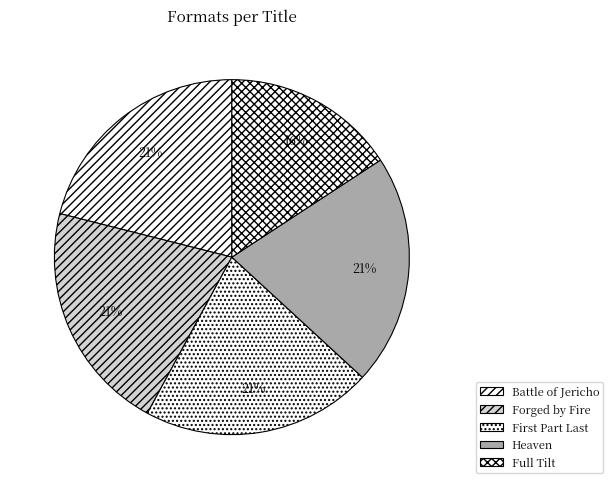

Is it true that Full Tilt is 27% of the pie?

False